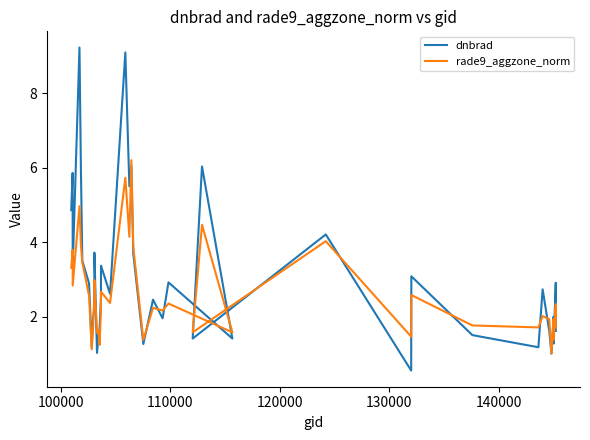

How many values in the dnbrad series are below 2?

16